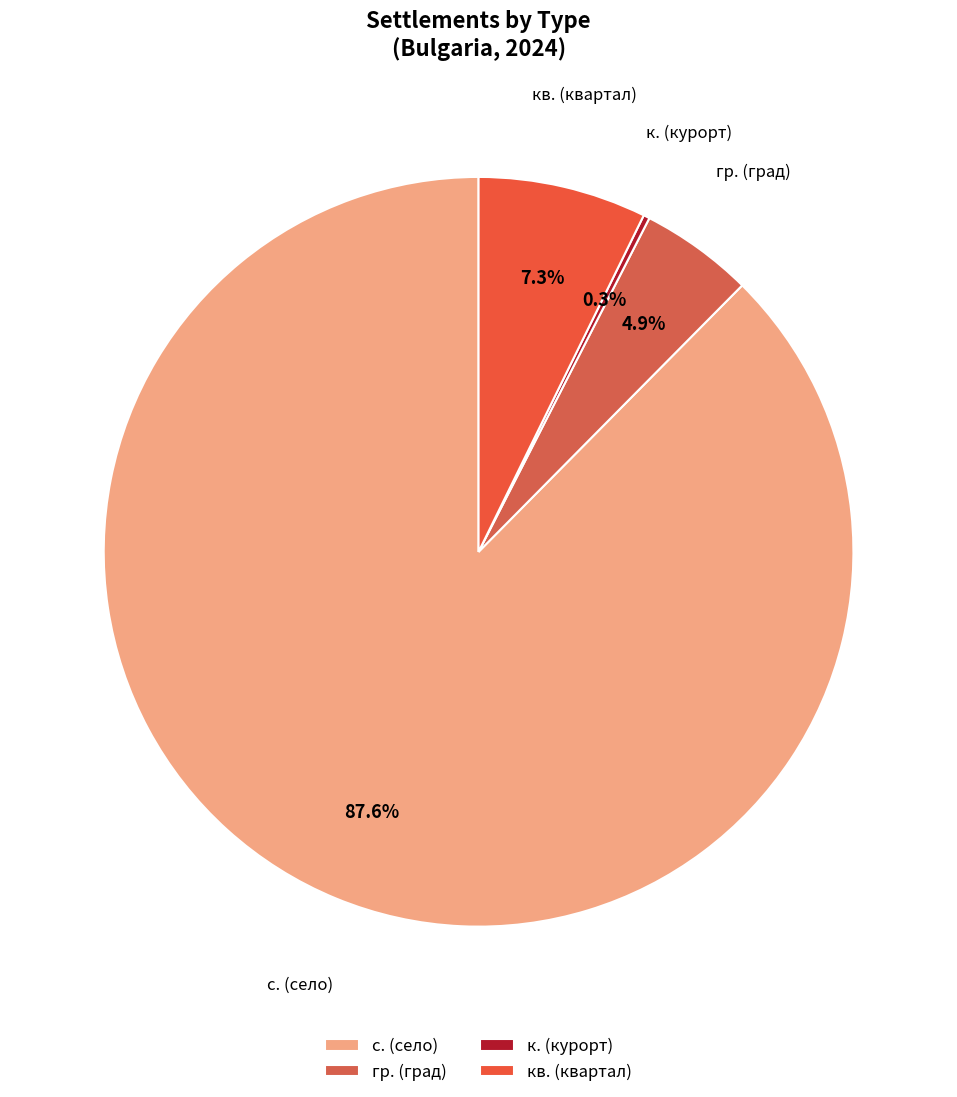

Which slice is the largest?

с. (село)